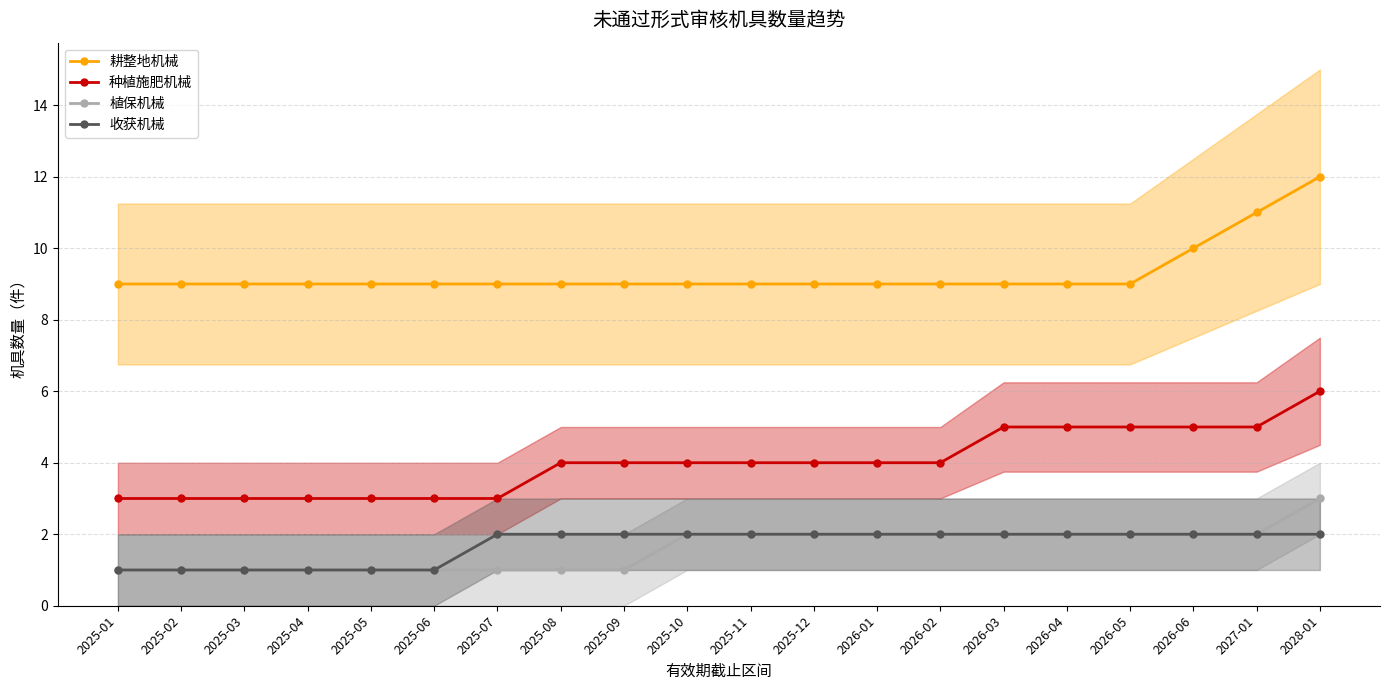

What is the label of the 3rd point from the left?

2025-03